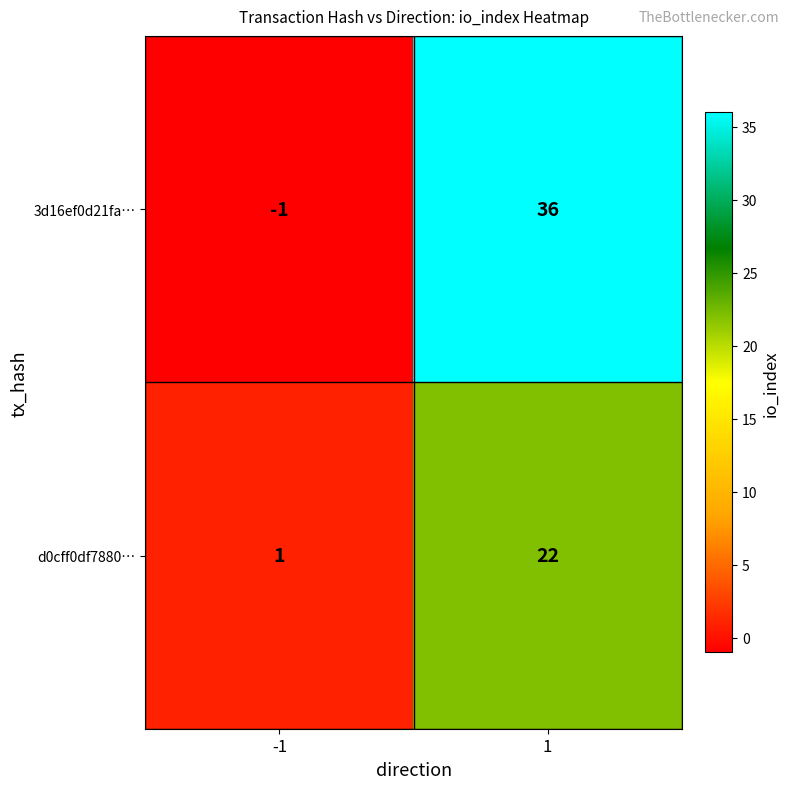

Between -1 and 1, which series saw the biggest shift?

3d16ef0d21fa…